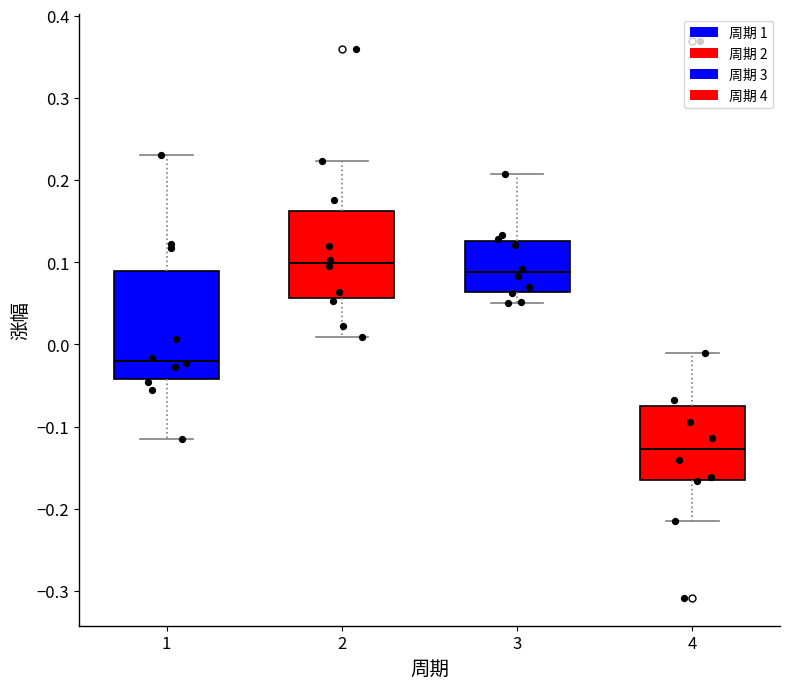

Which box is the tallest, from its lower edge to its upper edge?

1